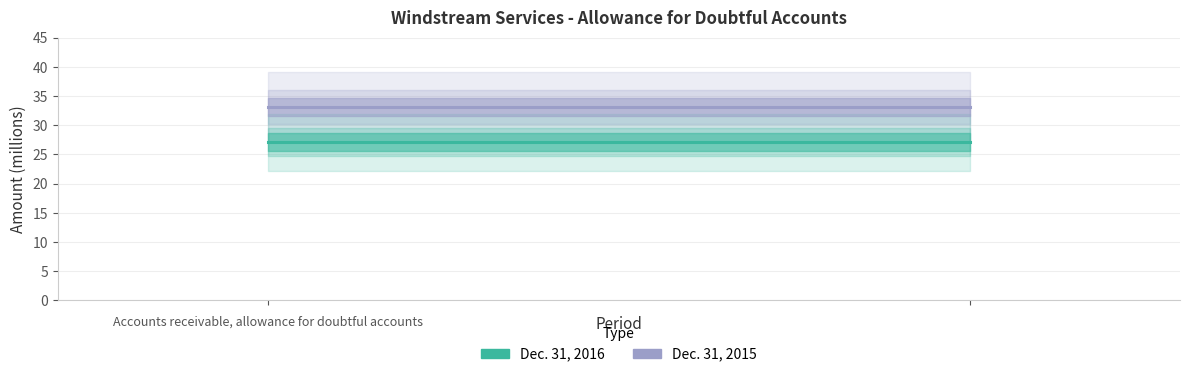

Rank the series at 0 from lowest to highest value.

Dec. 31, 2016, Dec. 31, 2015